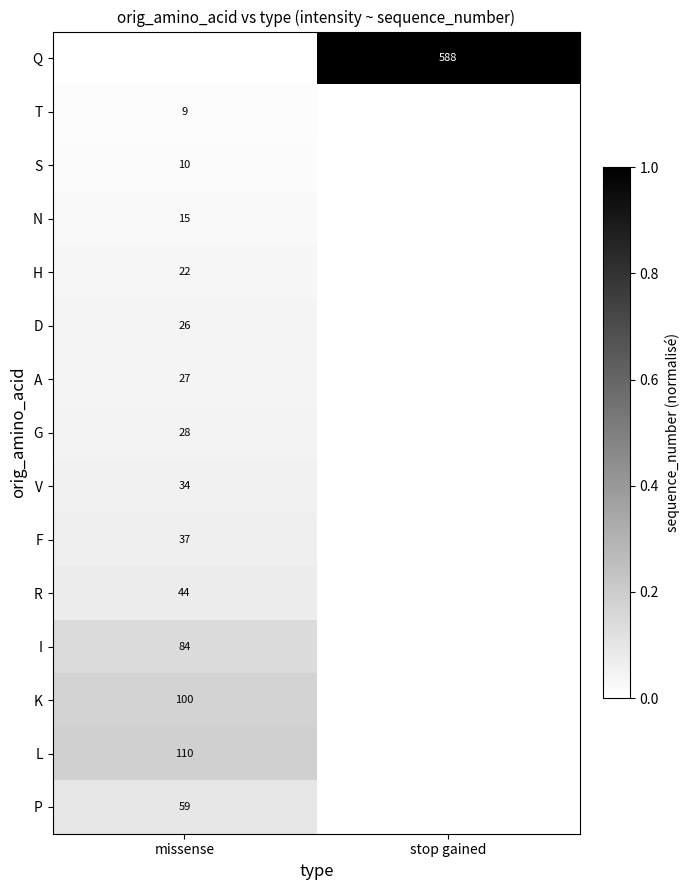

True or false: V has a value of 15 at missense.

False